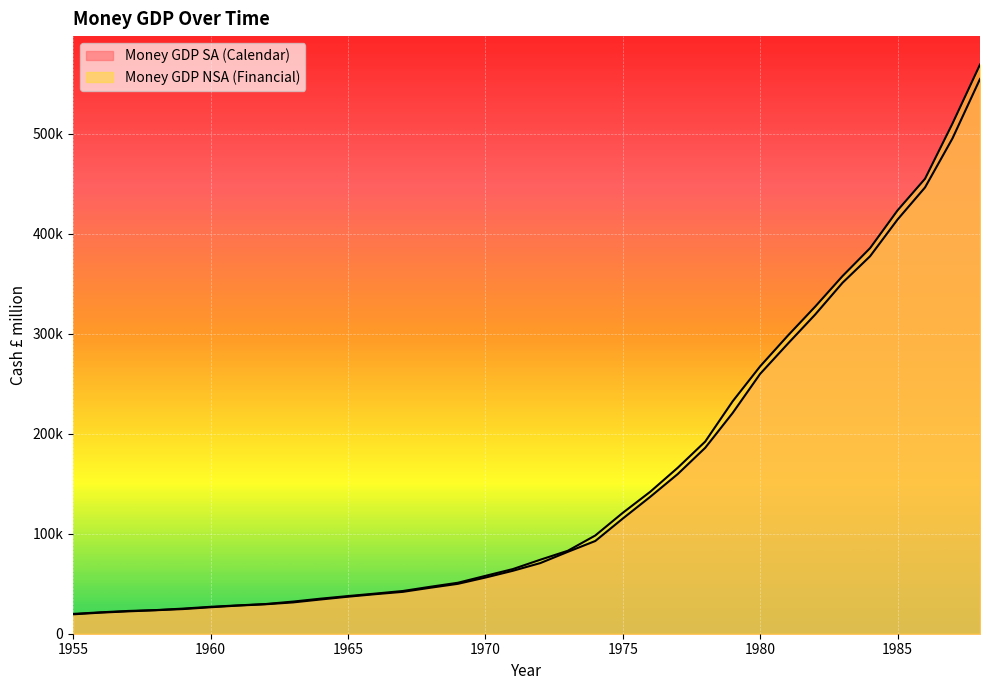

How many data points in Money GDP NSA (Financial) are above 74012?

16